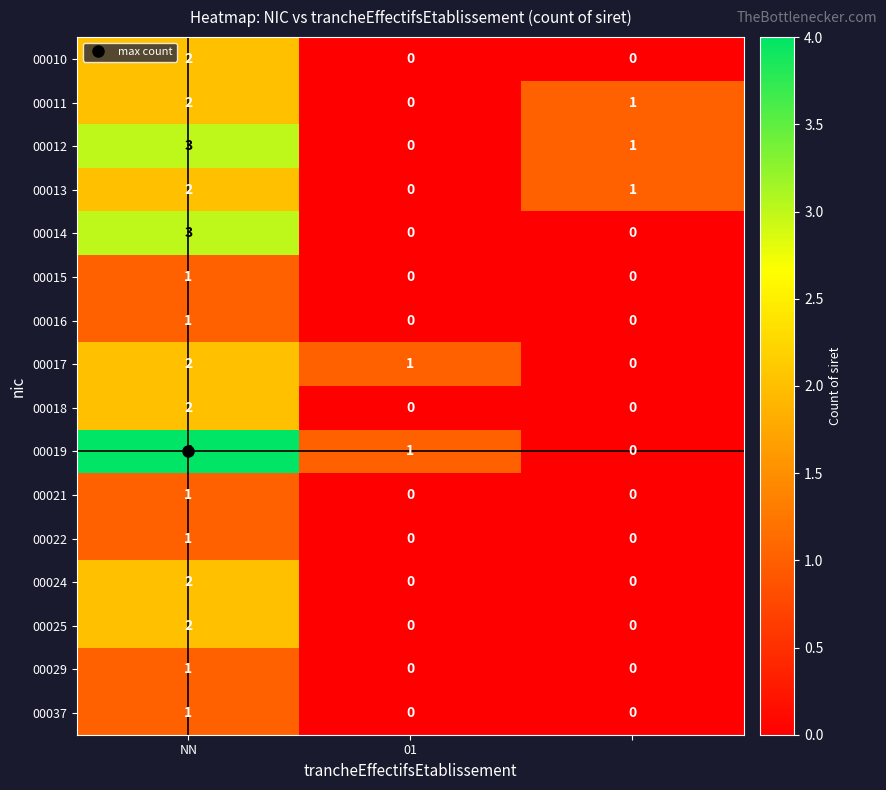

Which series has the widest spread of values?

00019